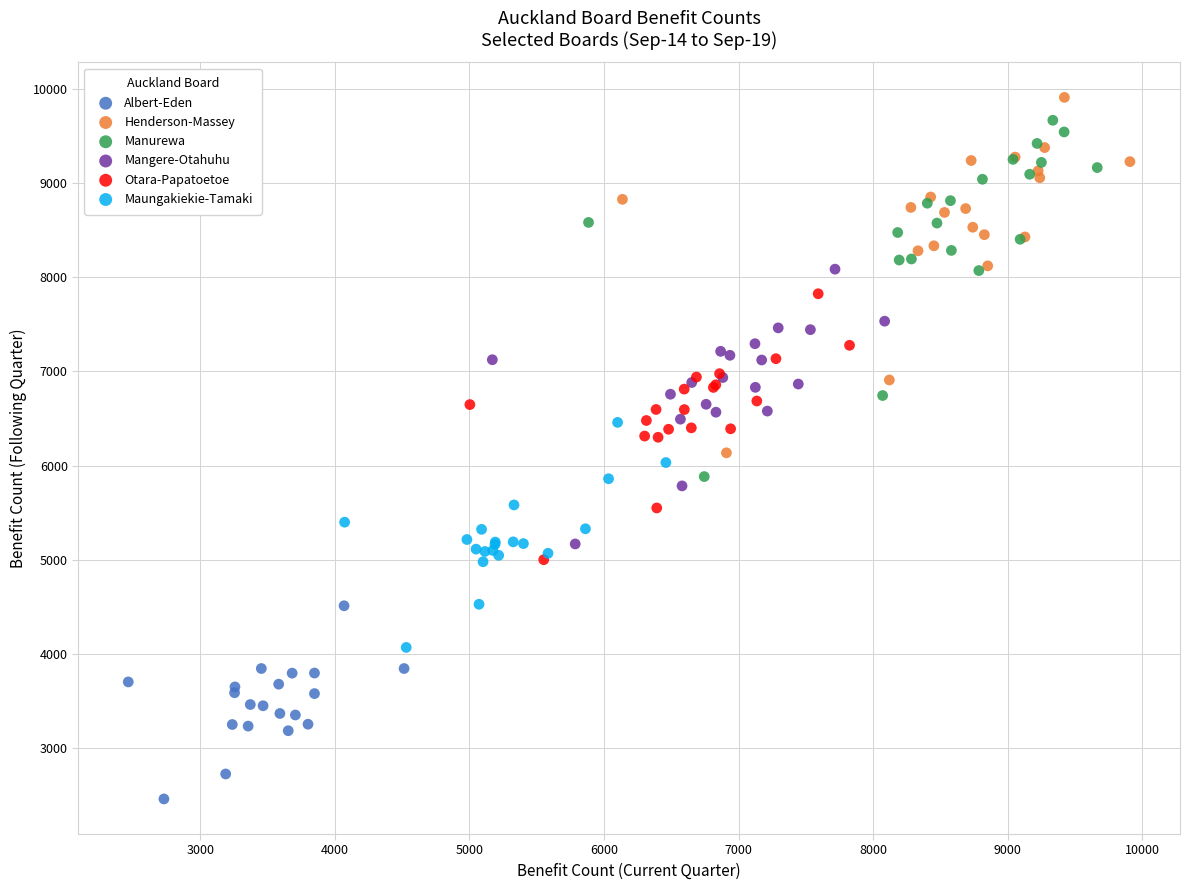

Which series reaches the minimum Y coordinate?

Albert-Eden